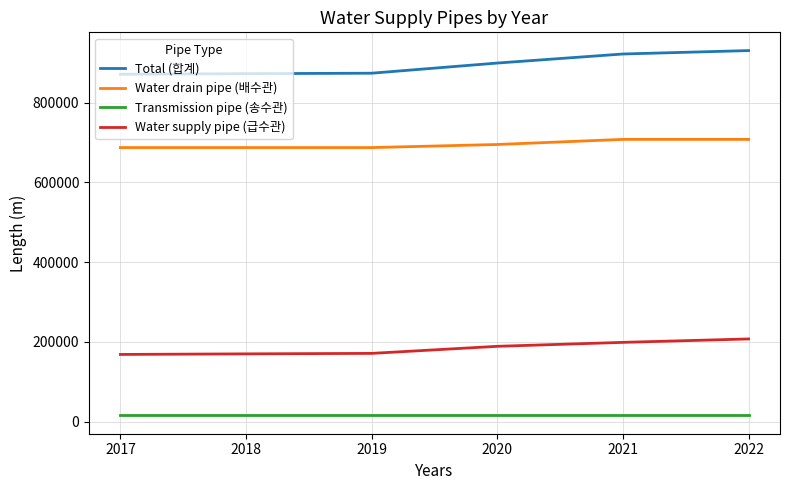

Read the Water drain pipe (배수관) value at 2022, to the nearest 50.

707800